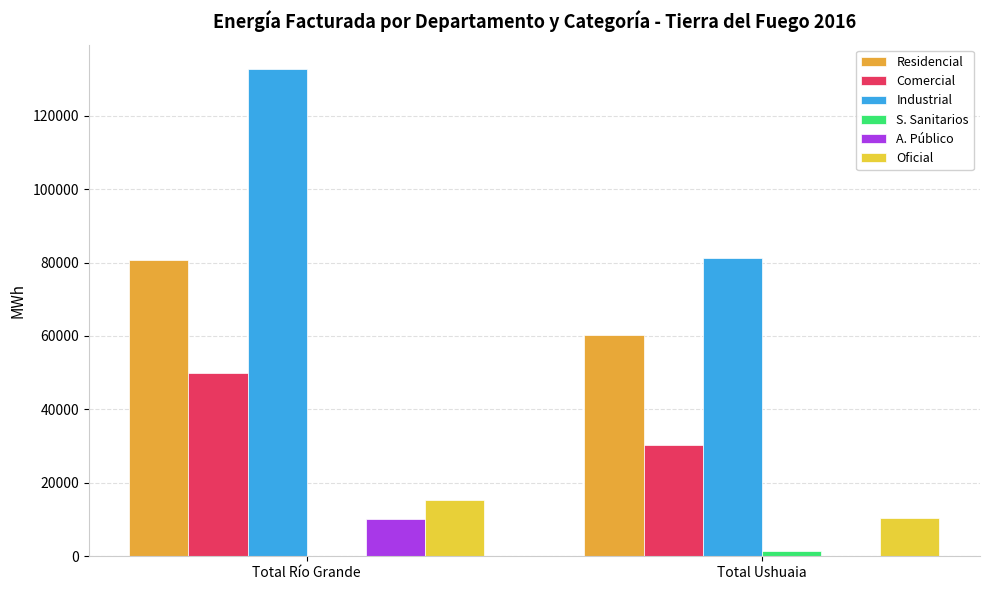

What is the sum of the S. Sanitarios values at Total Ushuaia and Total Río Grande?

1560.6